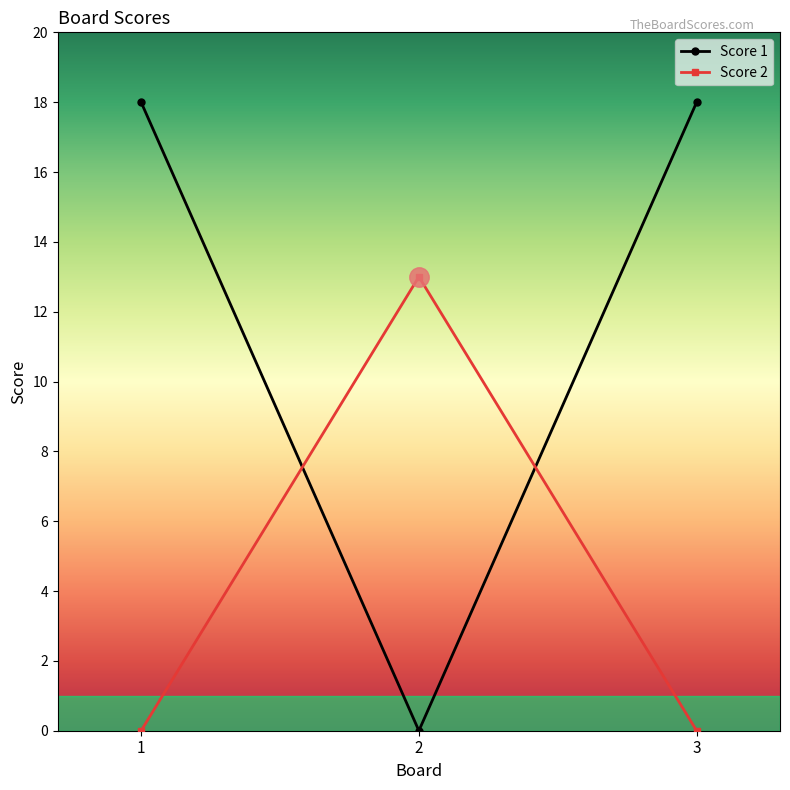

How many lines are shown in the chart?

2